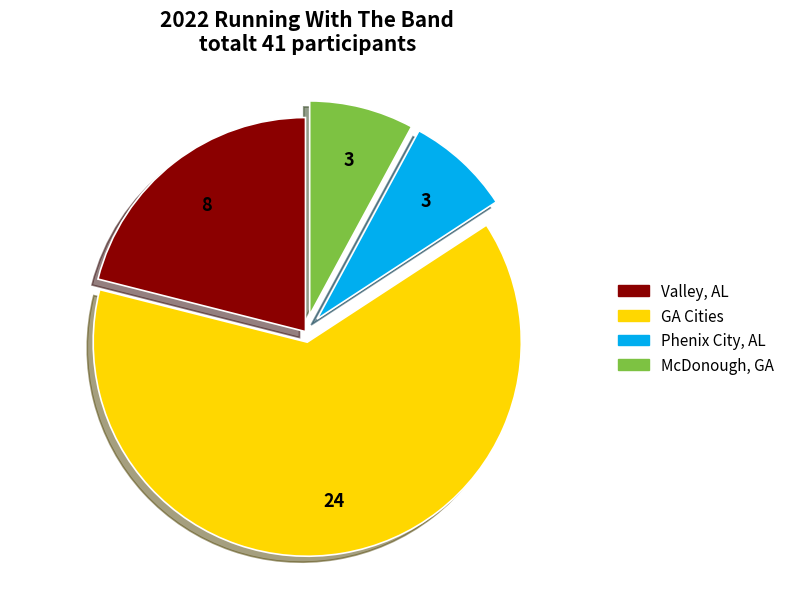

Is there a majority slice in this chart?

Yes